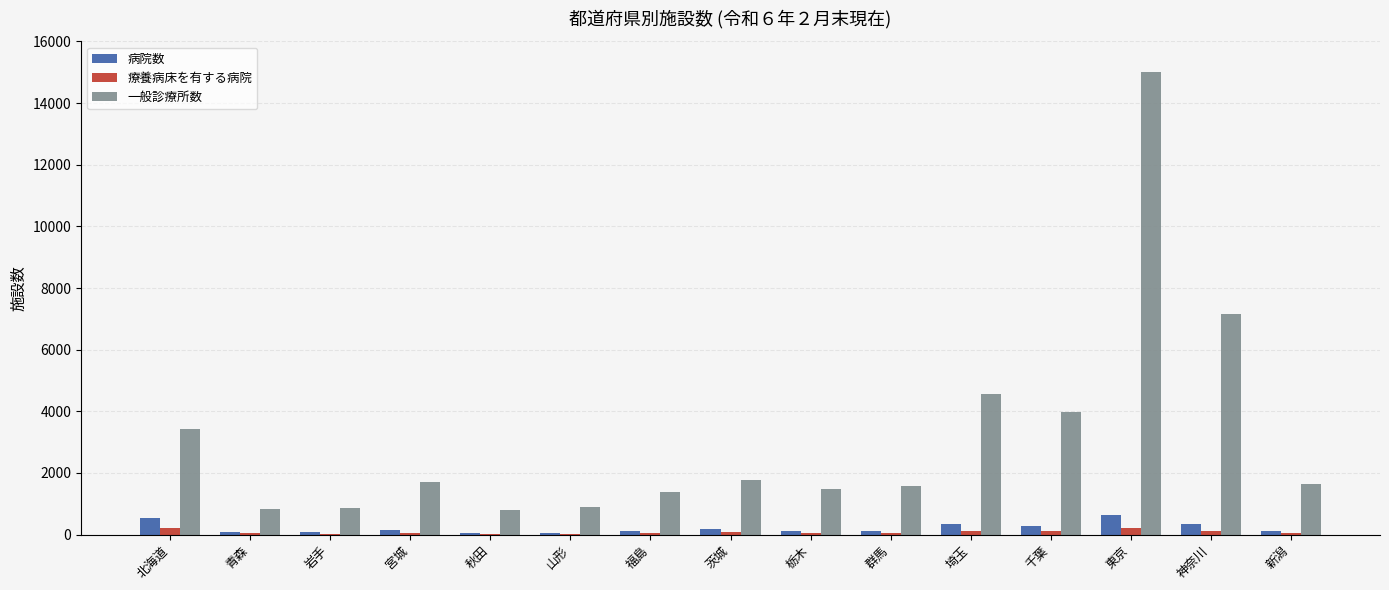

Which label corresponds to the largest value in the chart?

東京